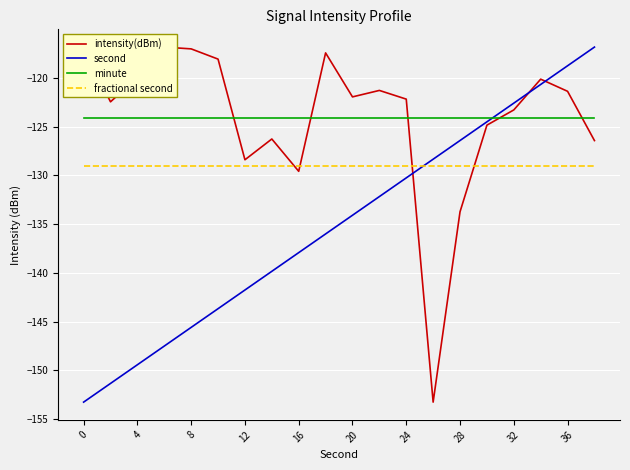

Reading left to right, what are all the values shown in this chart?

intensity(dBm): -116.9	-122.5	-120.0	-116.8	-117.0	-118.1	-128.4	-126.3	-129.6	-117.4	-122.0	-121.3	-122.2	-153.3	-133.7	-124.9	-123.3	-120.1	-121.4	-126.4
second: -153.3	-151.4	-149.4	-147.5	-145.6	-143.7	-141.8	-139.9	-137.9	-136.0	-134.1	-132.2	-130.3	-128.3	-126.4	-124.5	-122.6	-120.7	-118.8	-116.8
minute: -124.1	-124.1	-124.1	-124.1	-124.1	-124.1	-124.1	-124.1	-124.1	-124.1	-124.1	-124.1	-124.1	-124.1	-124.1	-124.1	-124.1	-124.1	-124.1	-124.1
fractional second: -129.1	-129.1	-129.1	-129.1	-129.1	-129.1	-129.1	-129.1	-129.1	-129.1	-129.1	-129.1	-129.1	-129.1	-129.1	-129.1	-129.1	-129.1	-129.1	-129.1